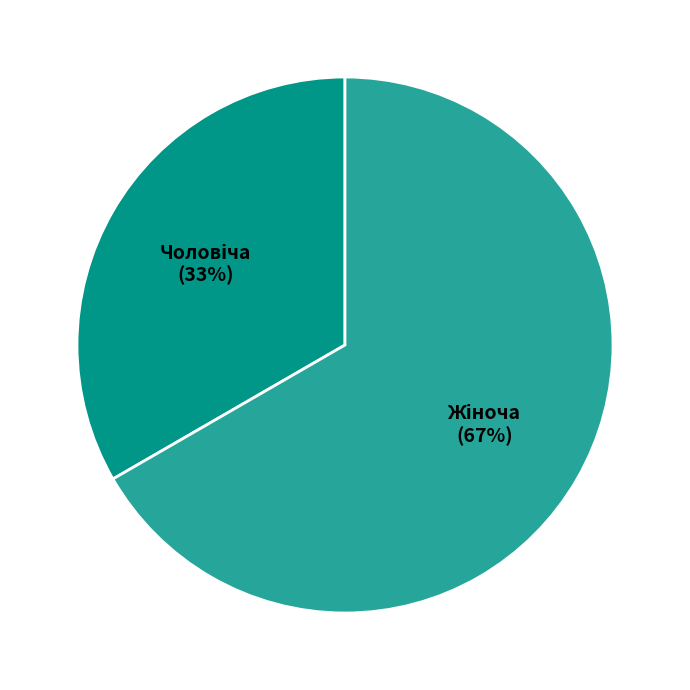

Does any single category account for the majority?

Yes